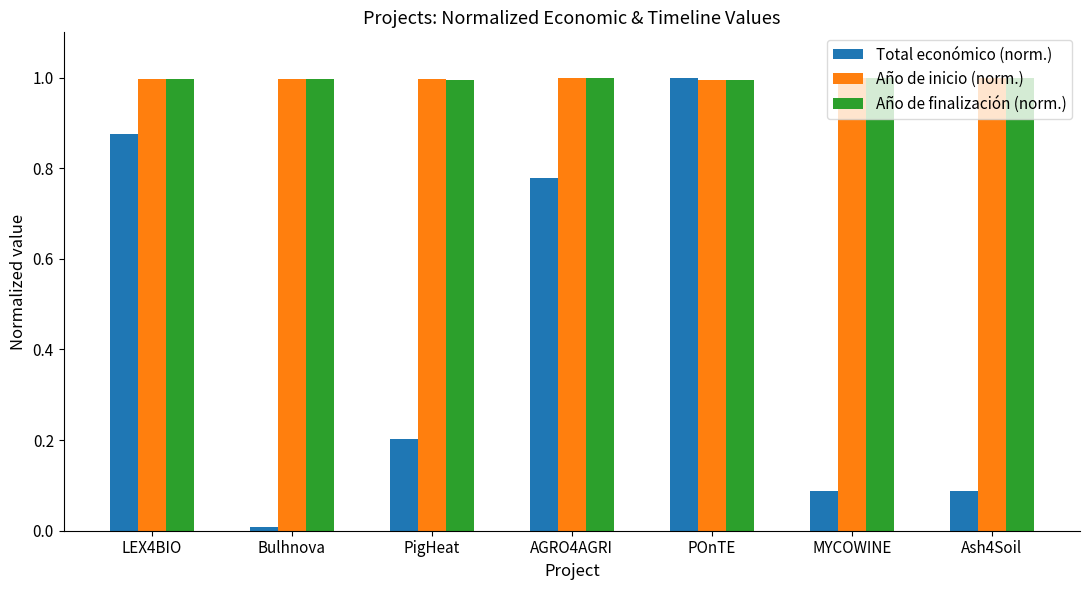

How many bars are there in each group?

3